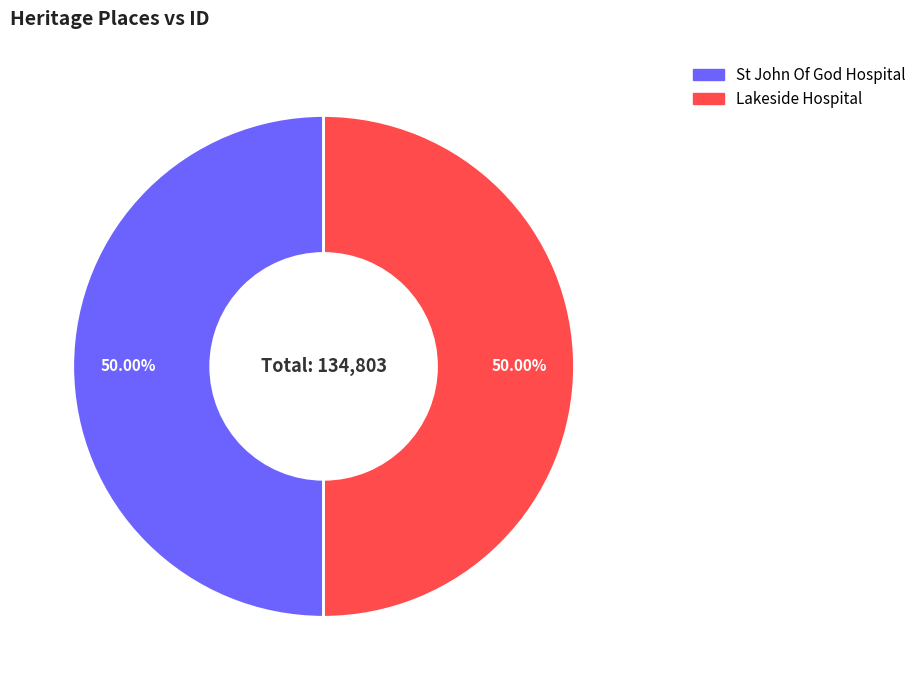

What is the ratio of the value at St John Of God Hospital to the value at Lakeside Hospital?

1.0